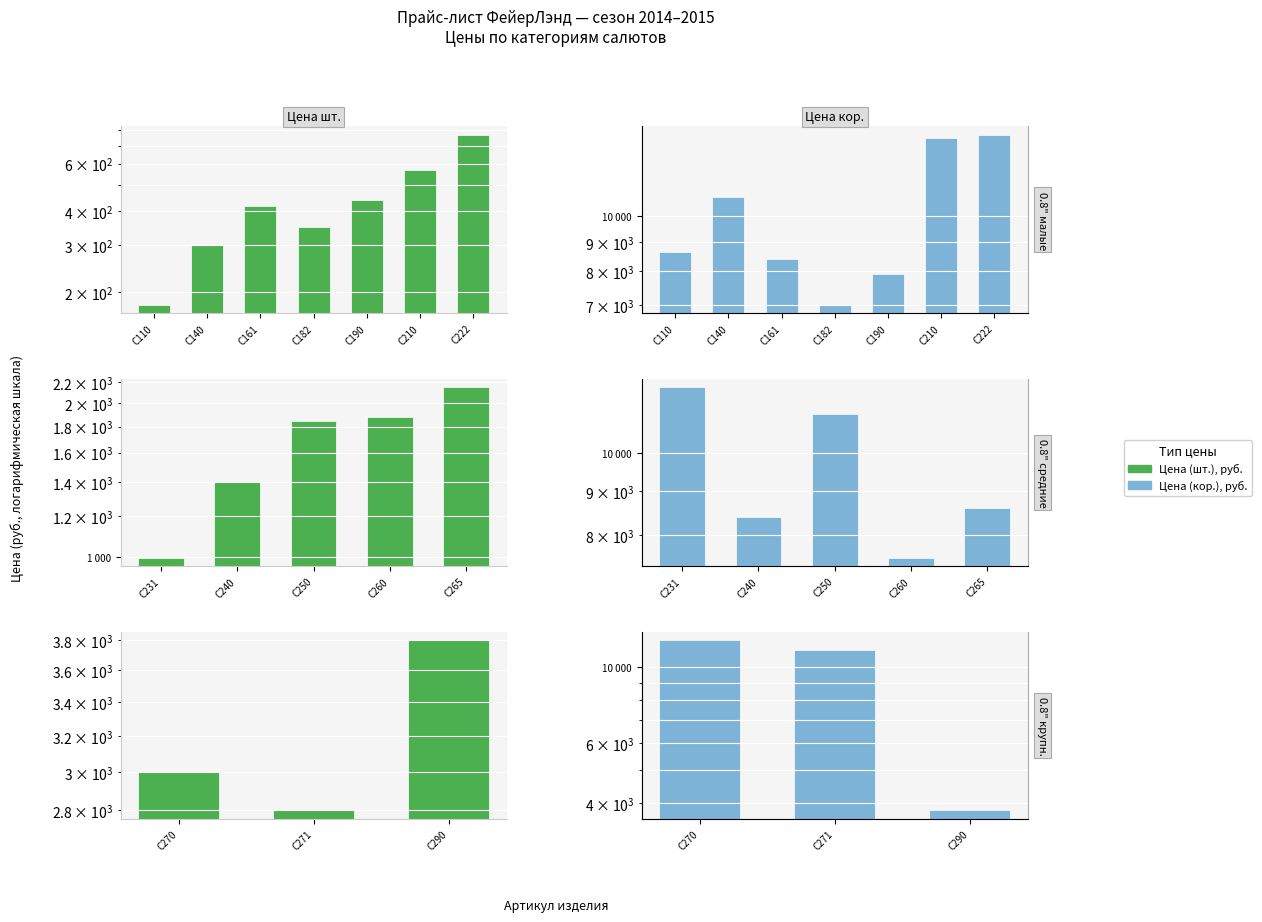

What is the value of the Цена шт. bar at the 3rd from the left?

3800